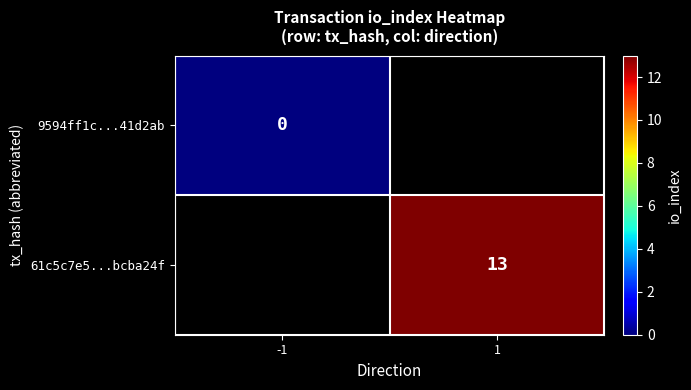

The 61c5c7e5...bcba24f series shows 20.9 at 1. True or false?

False